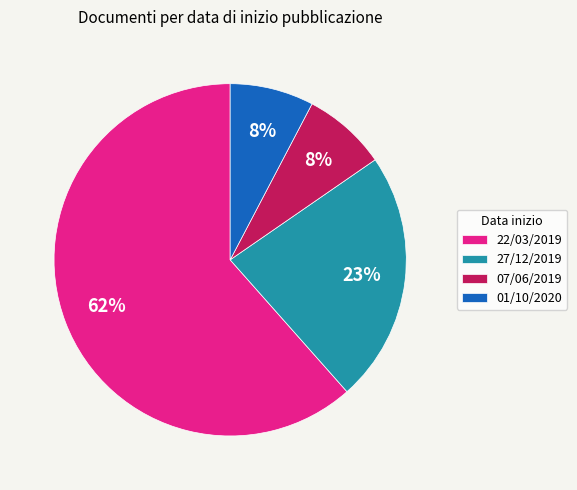

True or false: 07/06/2019 accounts for 8% of the total.

True